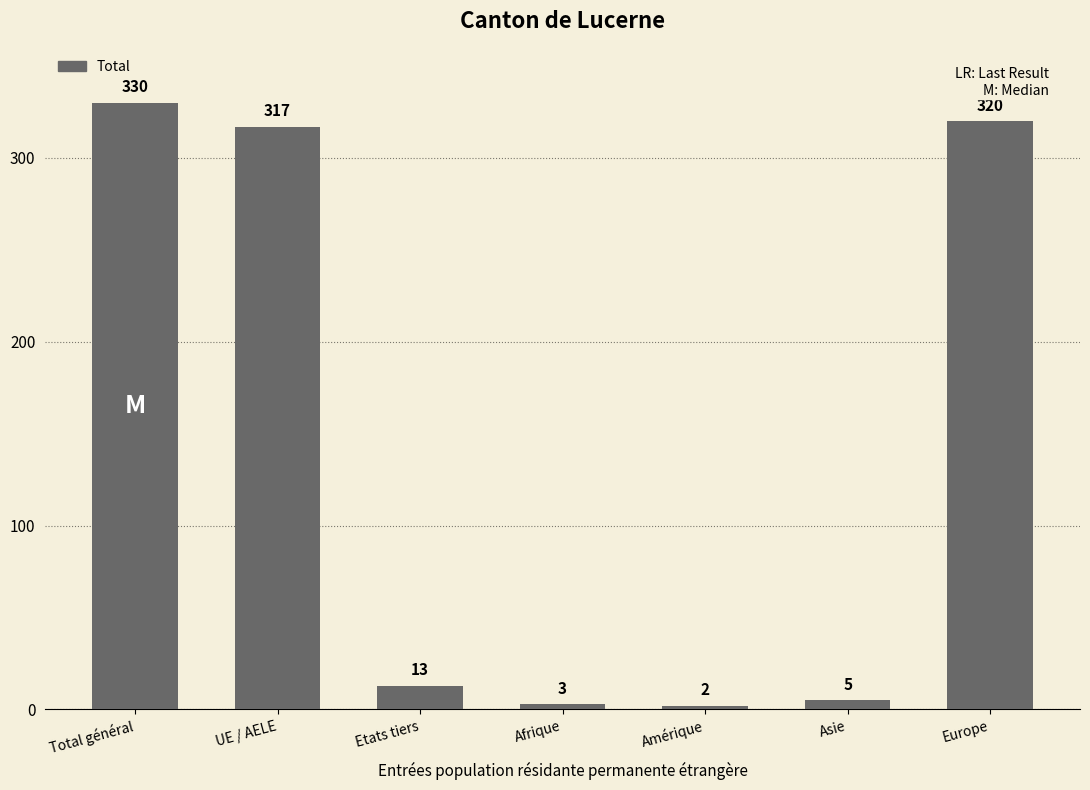

What is the value of the 2nd bar from the left?

317